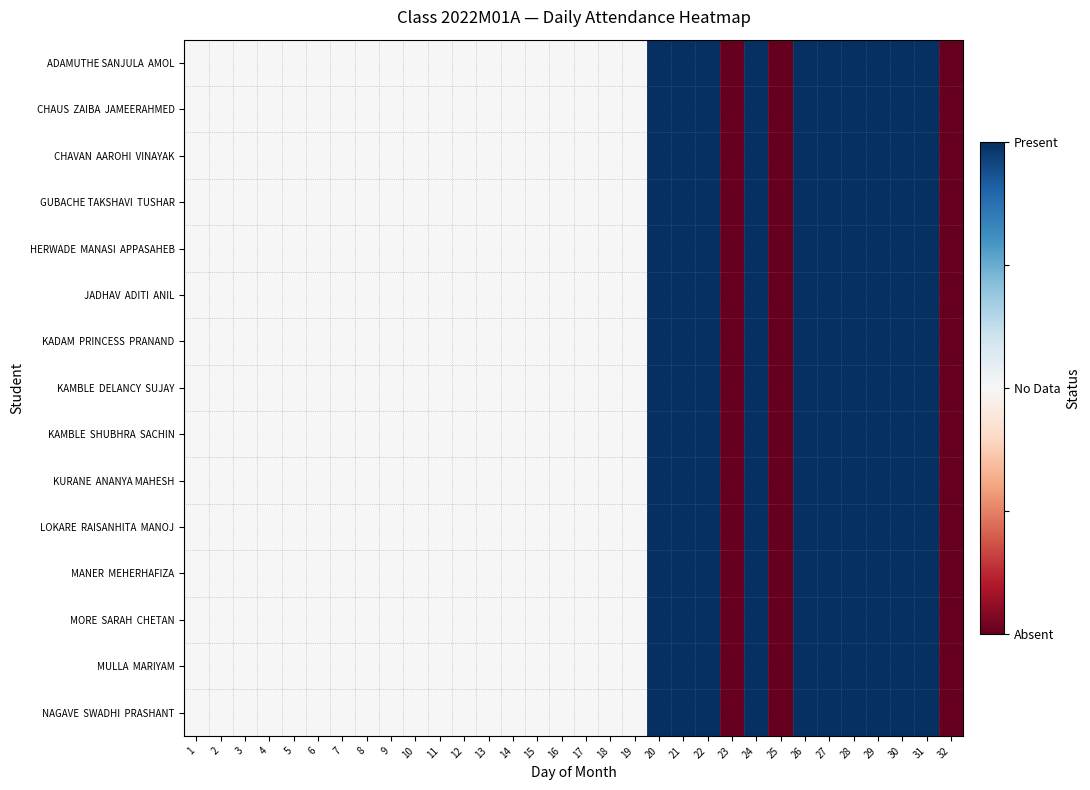

What is the minimum value shown in the chart?

-1